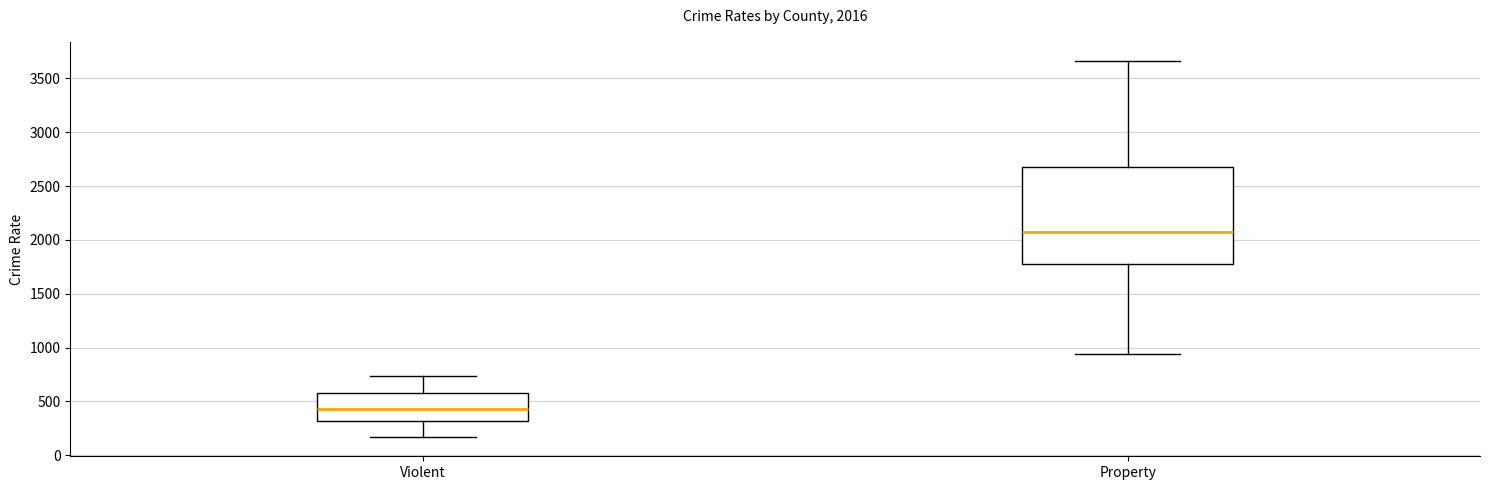

Which box's median line is the highest?

Property